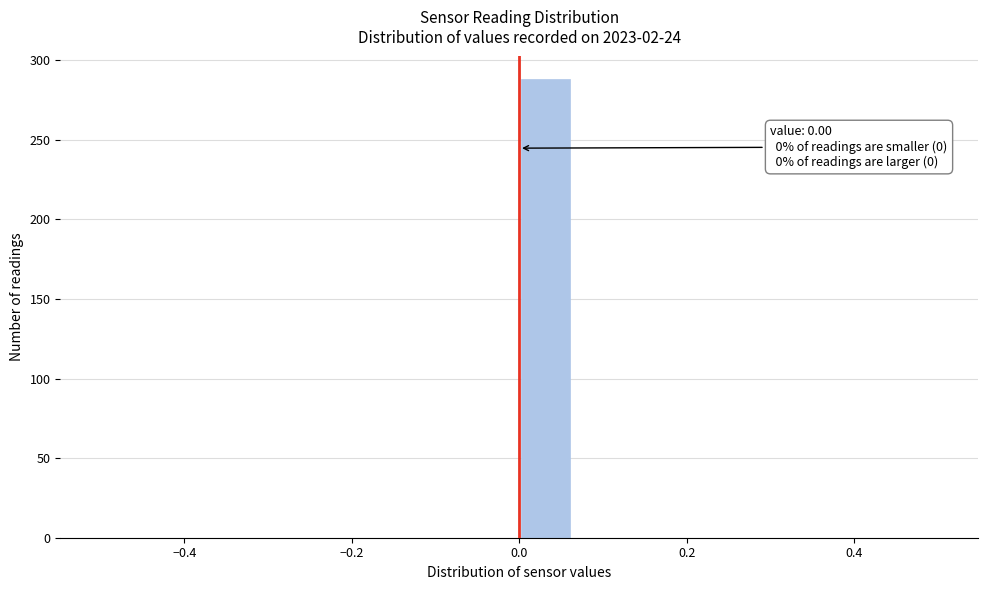

Read against the x-axis, roughly where is the centre of the tallest bar?

0.04